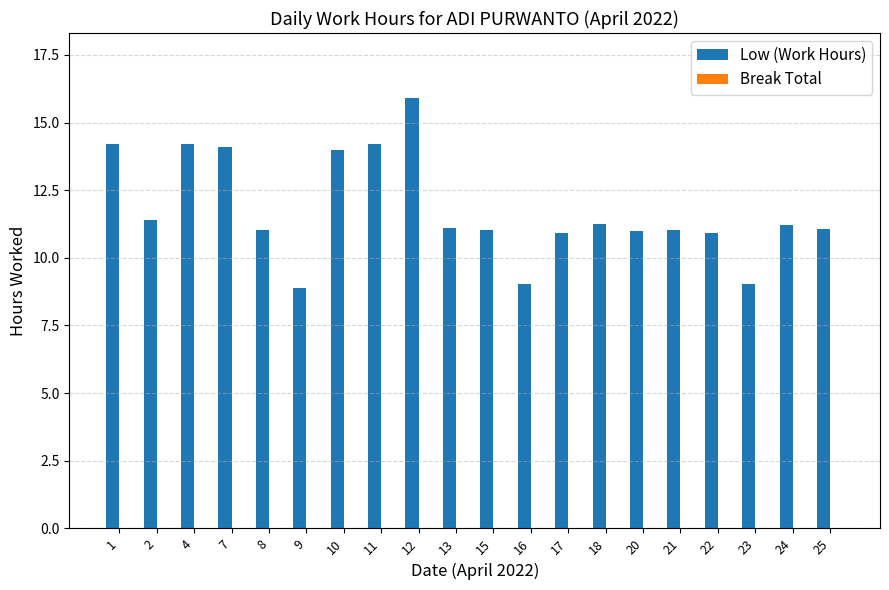

Is it true that the value at 25 is 11.1?

True